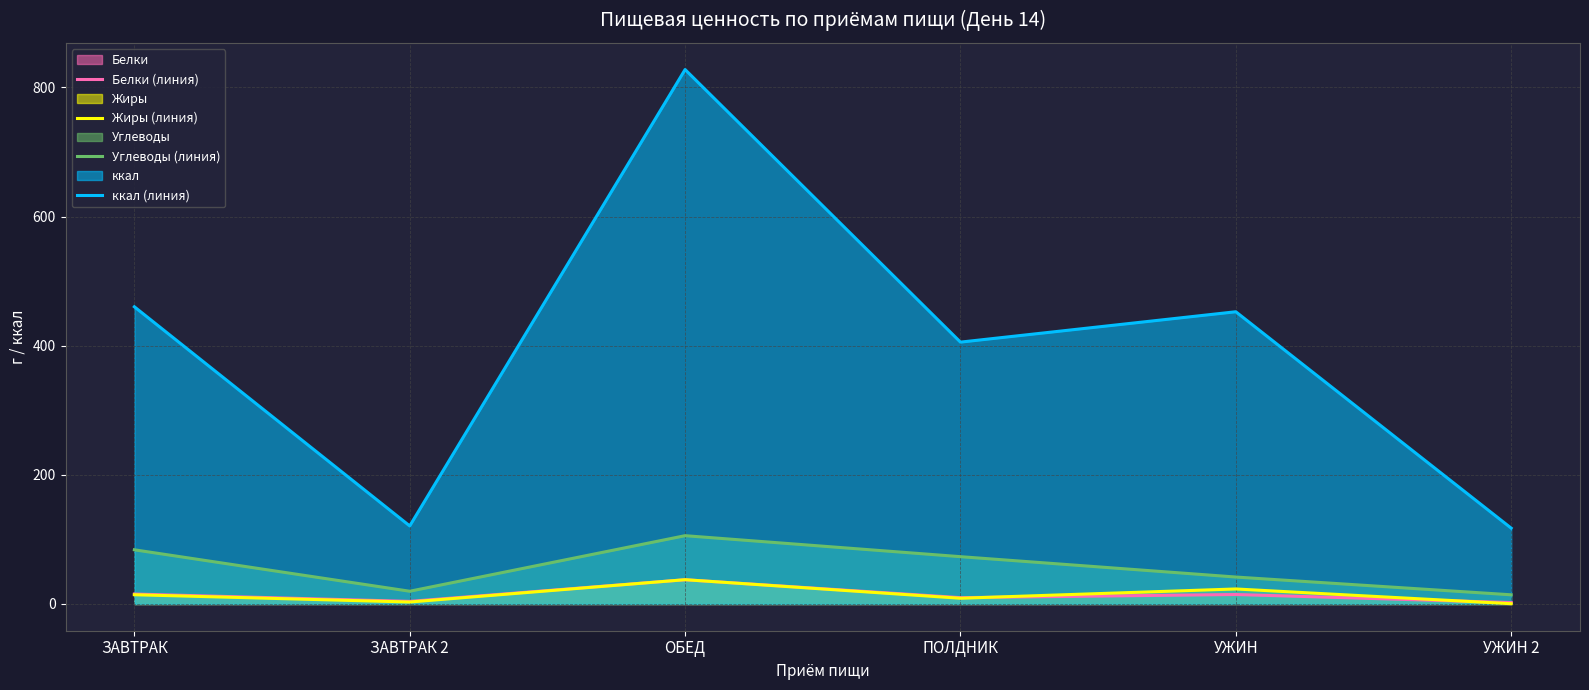

Does the chart display data point markers on the line(s)?

No